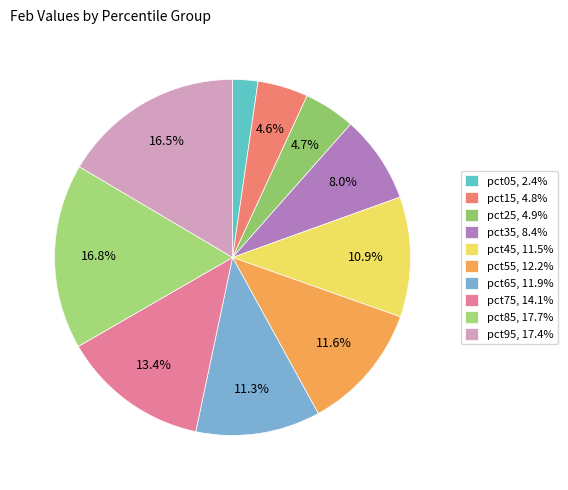

What percentage is the pct15 slice, to the nearest percent?

5%